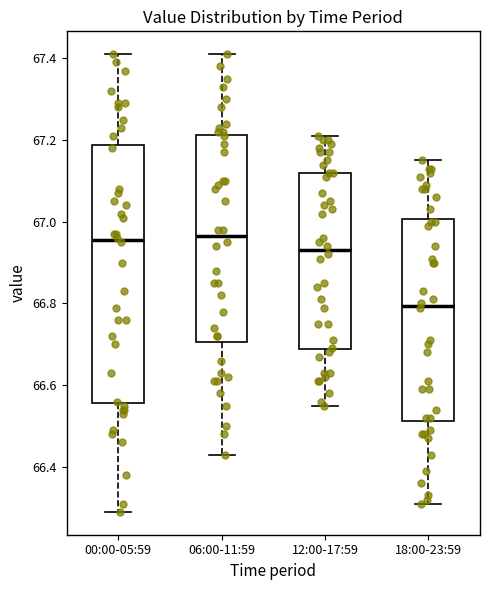

Where is the upper edge of the box for 00:00-05:59 on the y-axis? The values are not printed on the chart, so give them approximately, as read against the axis.

67.18